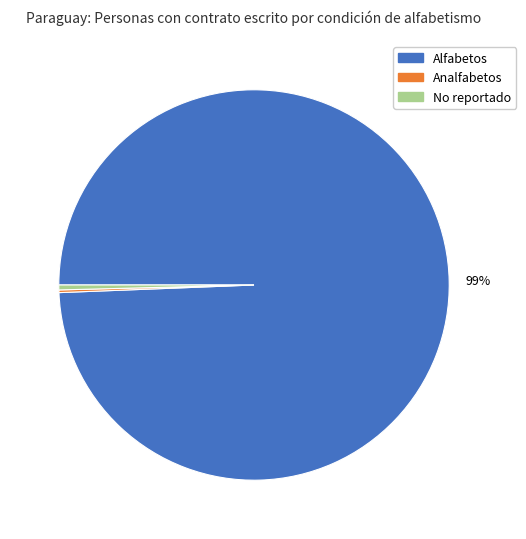

Is there any slice that represents more than half of the pie?

Yes